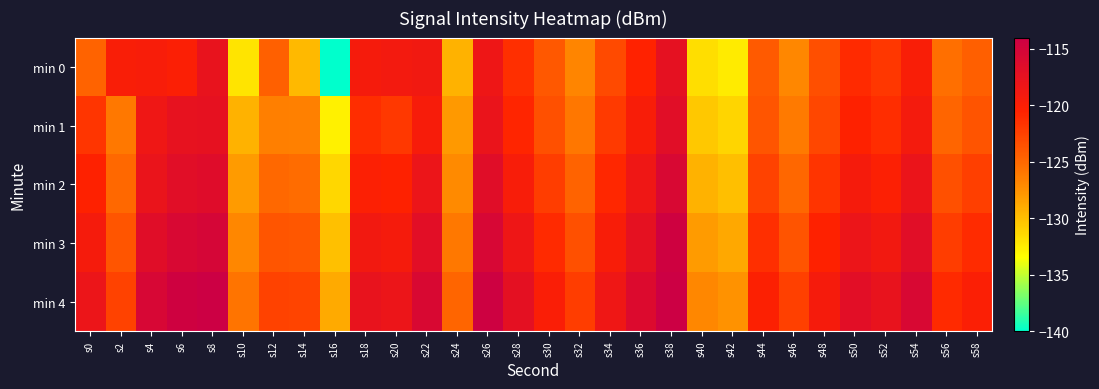

Between s40 and s18, which is larger?

s18